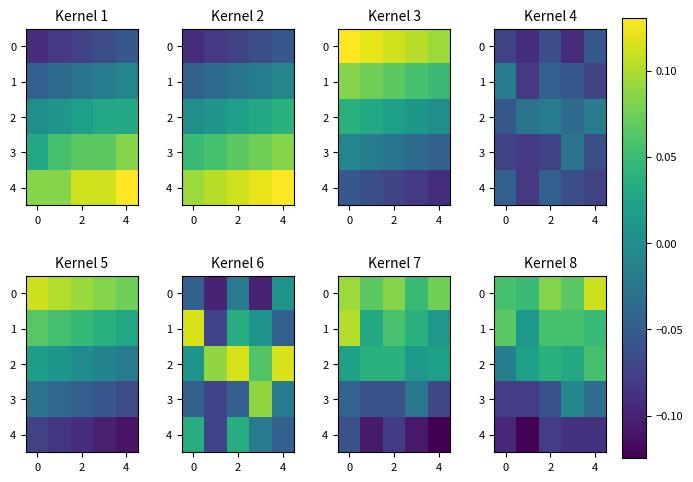

What is the sum of all 0 values?

0.4